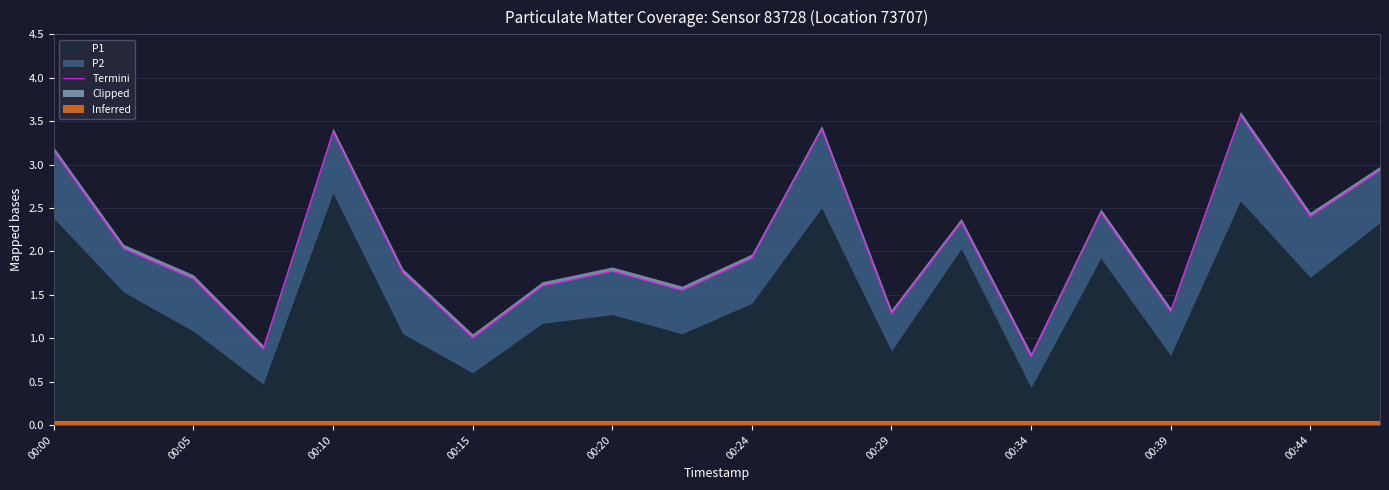

Between 00:34 and 00:00, which is larger?

00:00